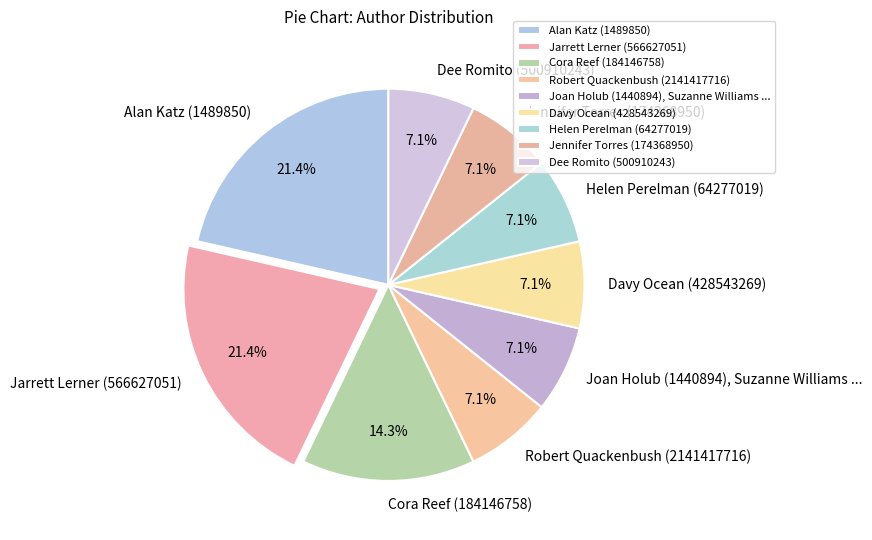

Is Joan Holub (1440894), Suzanne Williams ... the majority of the pie?

No